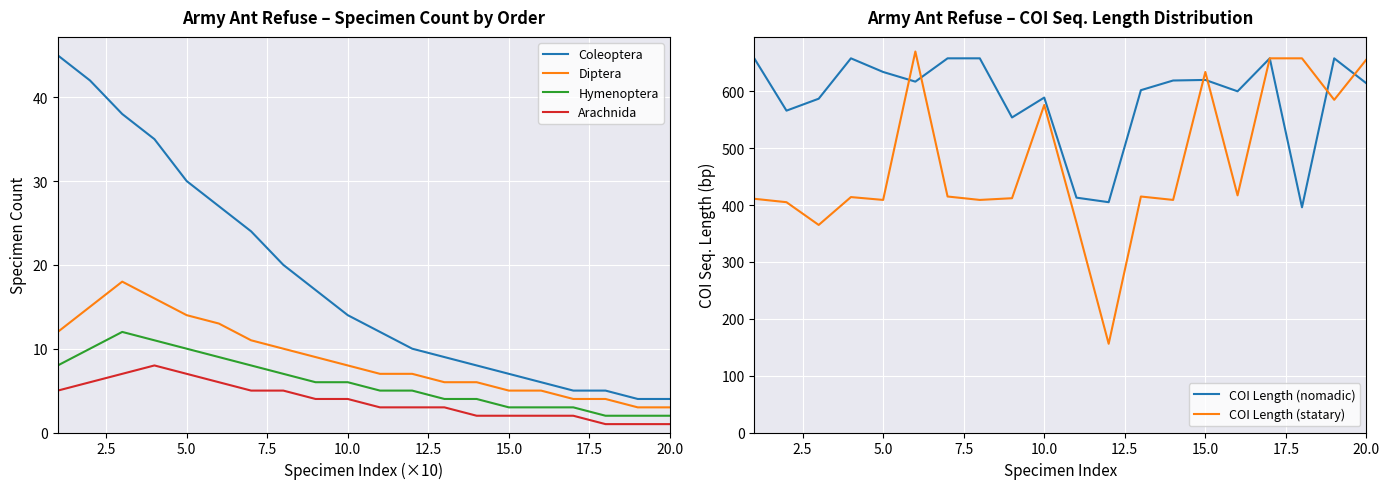

True or false: Arachnida and Coleoptera intersect in this chart.

False